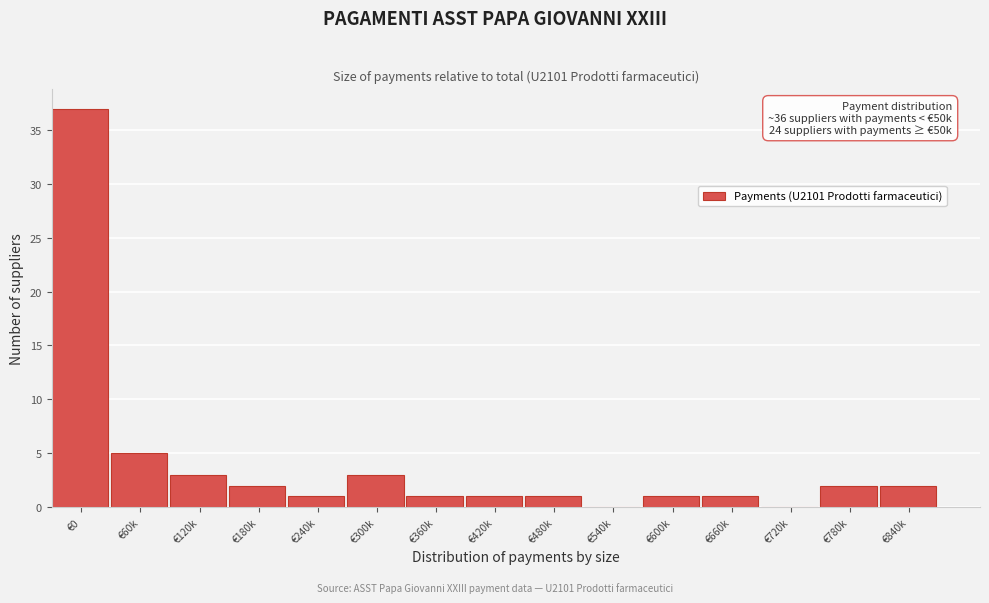

Reading left to right, list all the values displayed in this chart.

€0=37	€60k=5	€120k=3	€180k=2	€240k=1	€300k=3	€360k=1	€420k=1	€480k=1	€540k=0	€600k=1	€660k=1	€720k=0	€780k=2	€840k=2